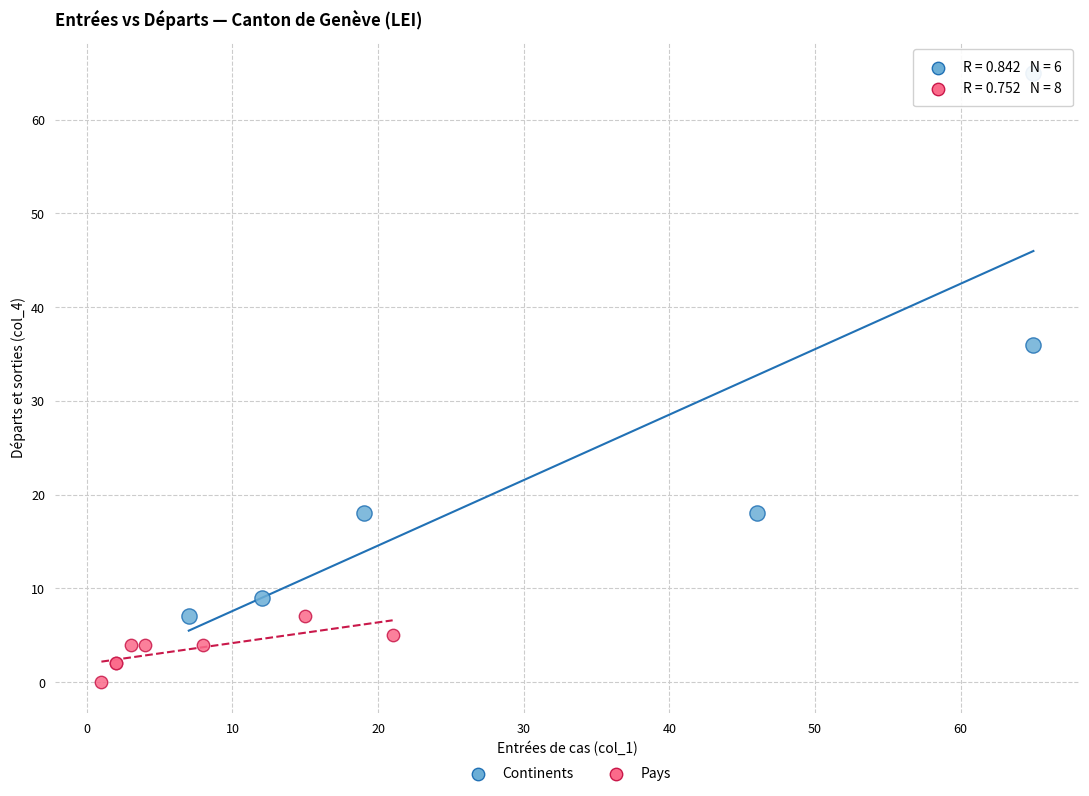

Which series reaches the minimum Y coordinate?

Pays